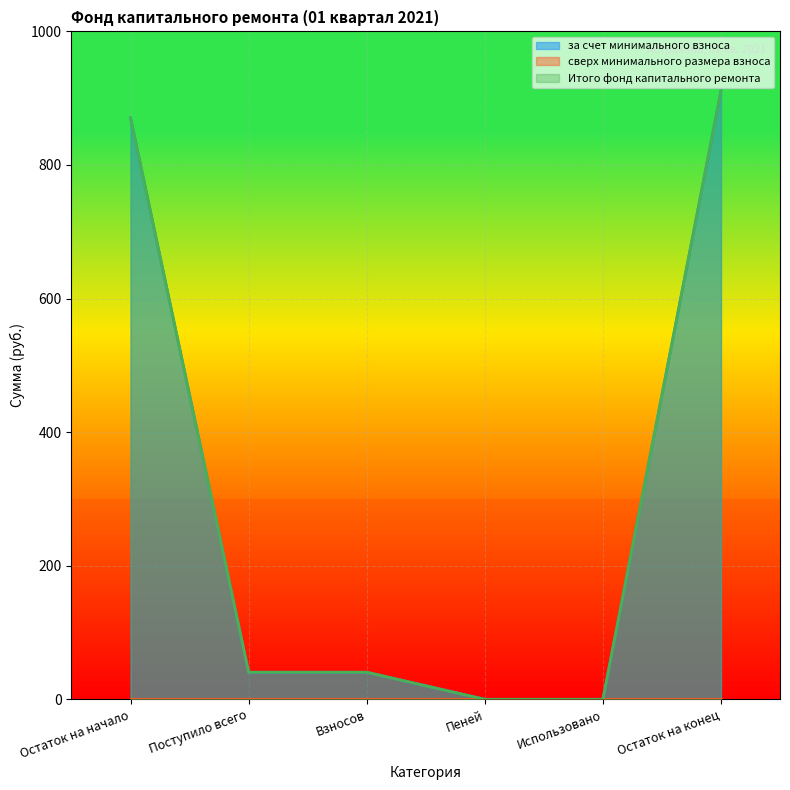

Reading right to left, transcribe all the data shown in this chart.

за счет минимального взноса: 911.0	0.0	0.0	40.6	40.6	870.5
Итого фонд капитального ремонта: 911.0	0.0	0.0	40.6	40.6	870.5